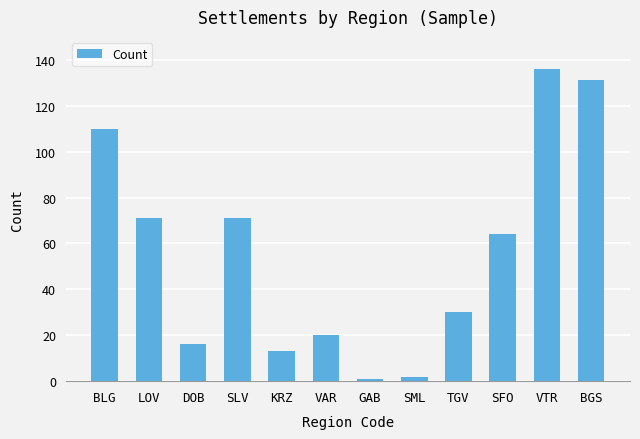

Reading left to right, extract all data points from this chart.

110	71	16	71	13	20	1	2	30	64	136	131